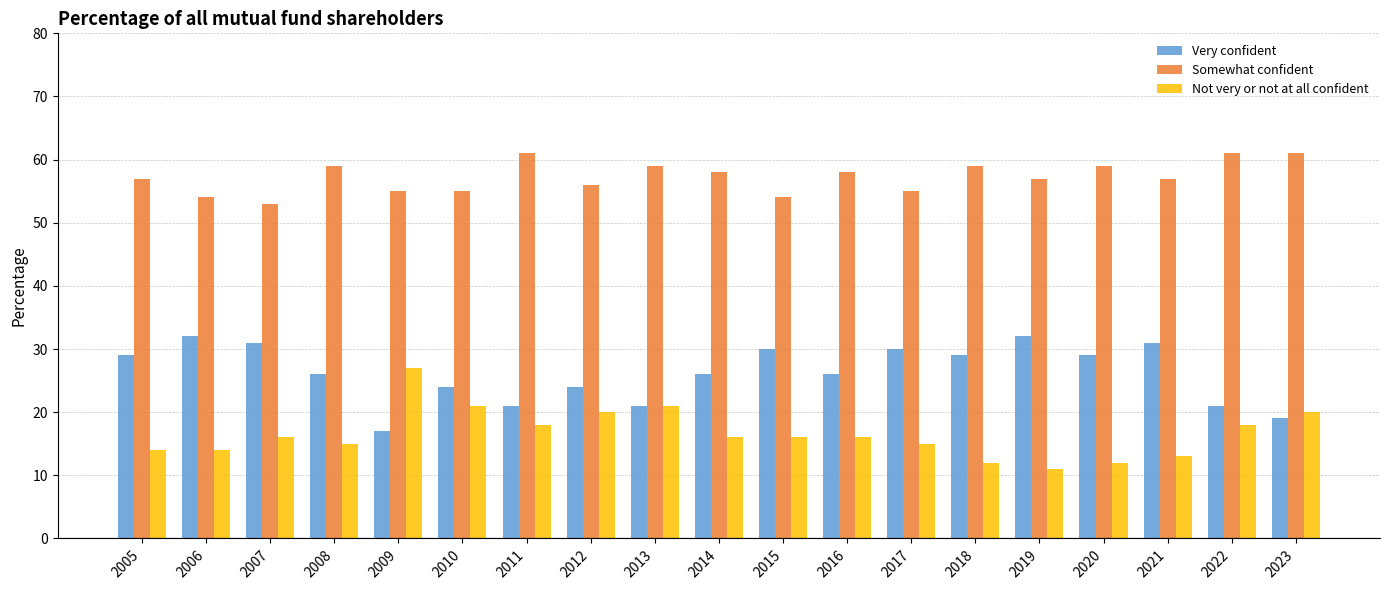

What is the lowest value of the Very confident series?

17